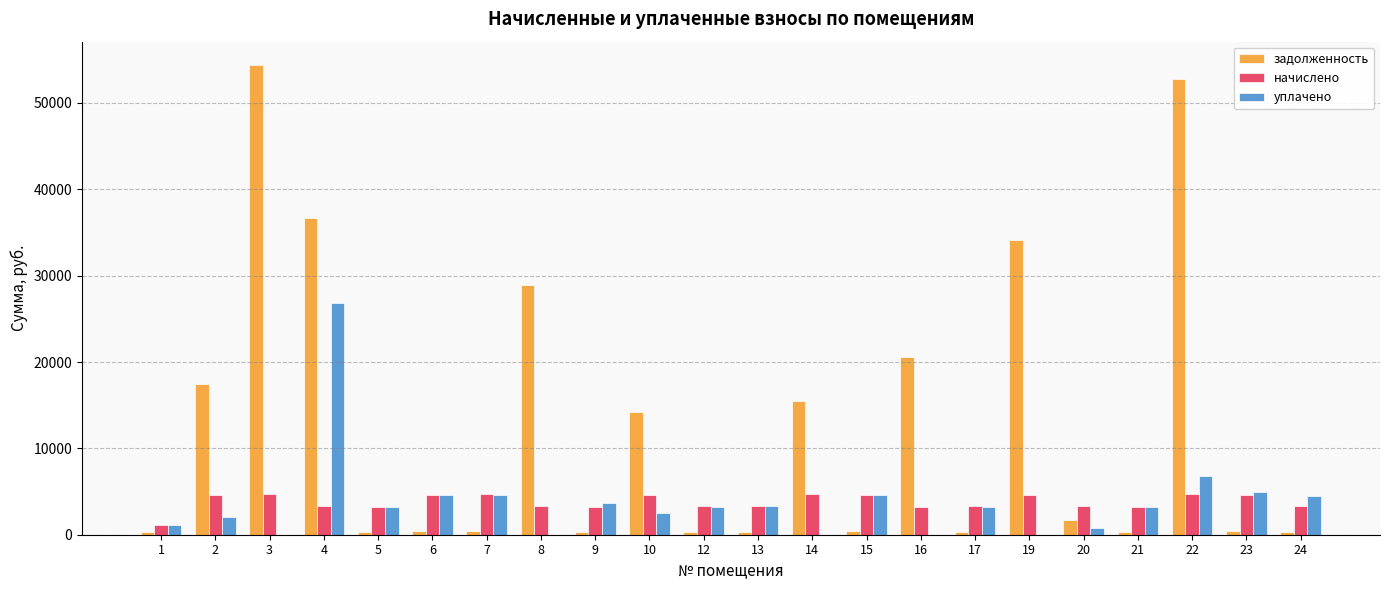

Between 6 and 8, which series saw the biggest shift?

задолженность